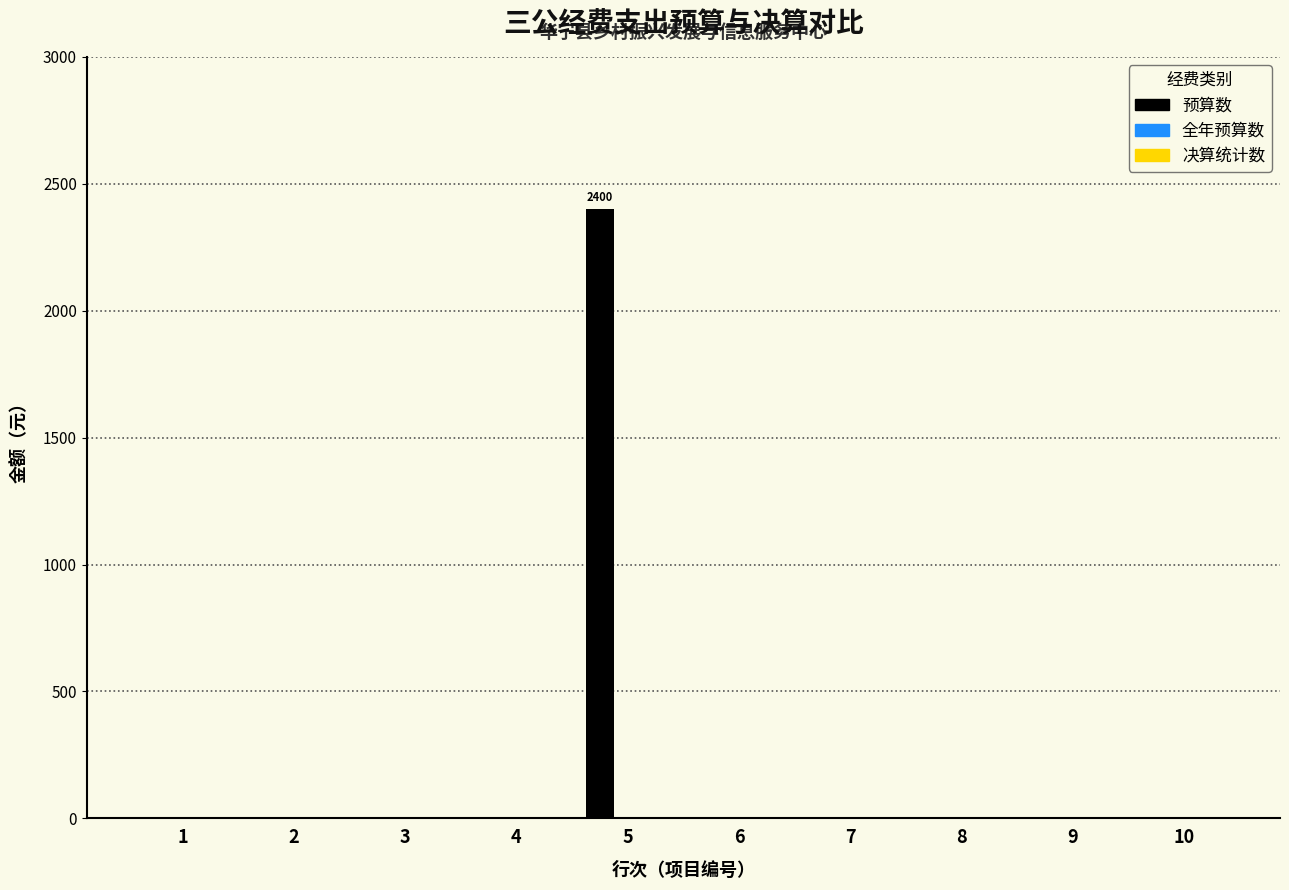

Reading right to left, extract all data points from this chart.

10=0	9=0	8=0	7=0	6=0	5=2400	4=0	3=0	2=0	1=0